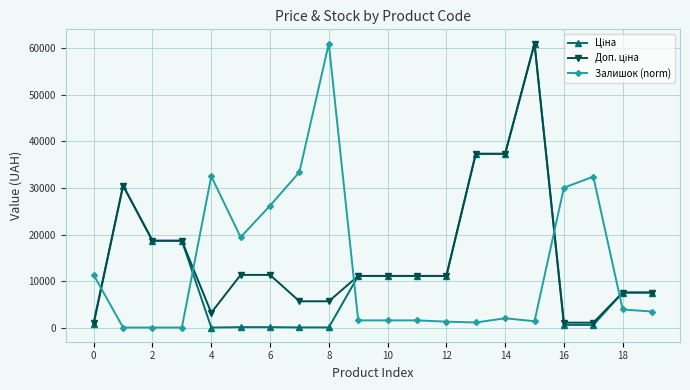

What is the maximum value for Залишок (norm)?

61024.7